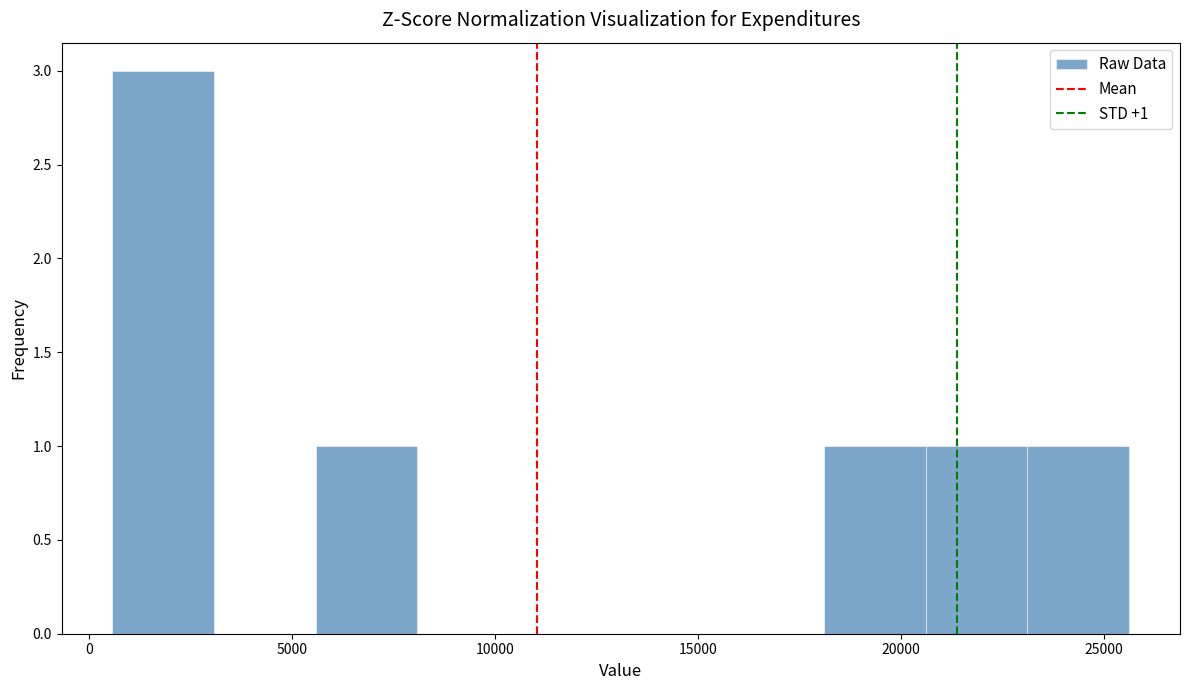

Over which range of the x-axis is the bar tallest?

500 to 3000